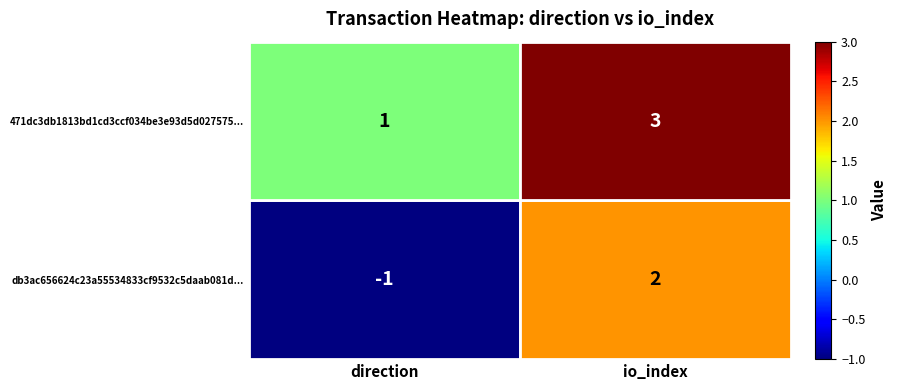

True or false: db3ac656624c23a55534833cf9532c5daab081d... has a value of 2 at io_index.

True